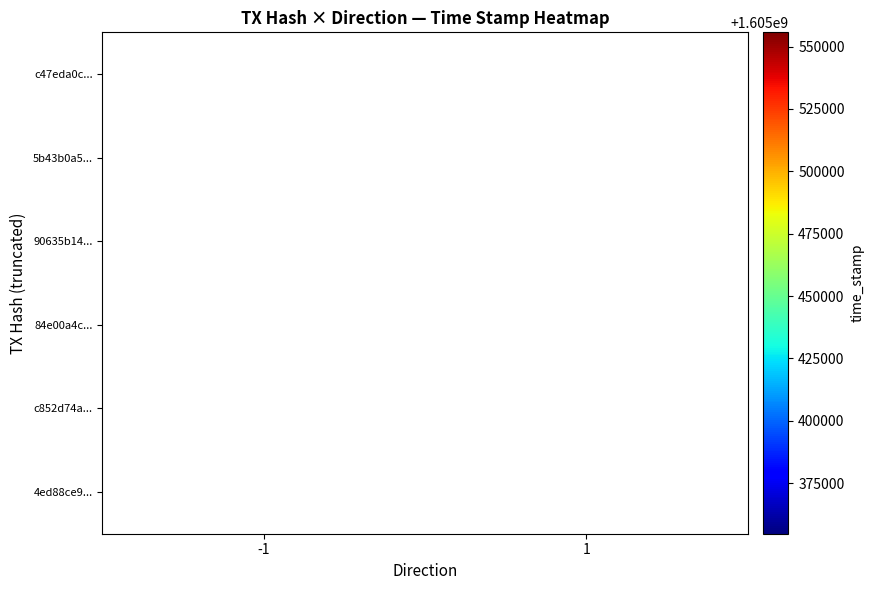

Is it true that 84e00a4c... equals 407089342 at 1?

False